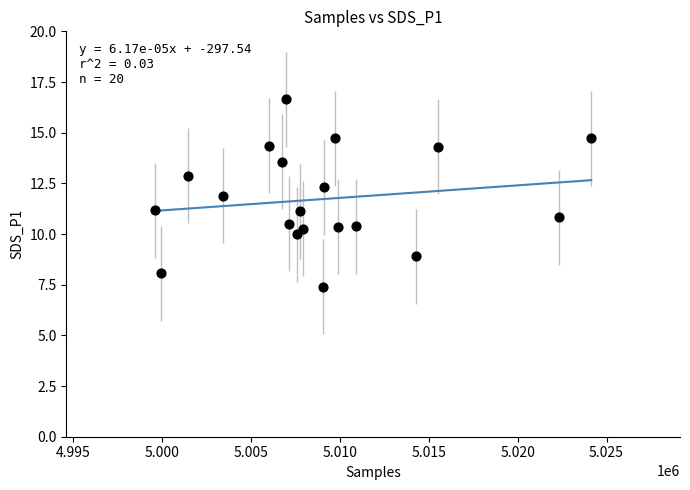

What is the range of X values (max minus min)?

24533.0